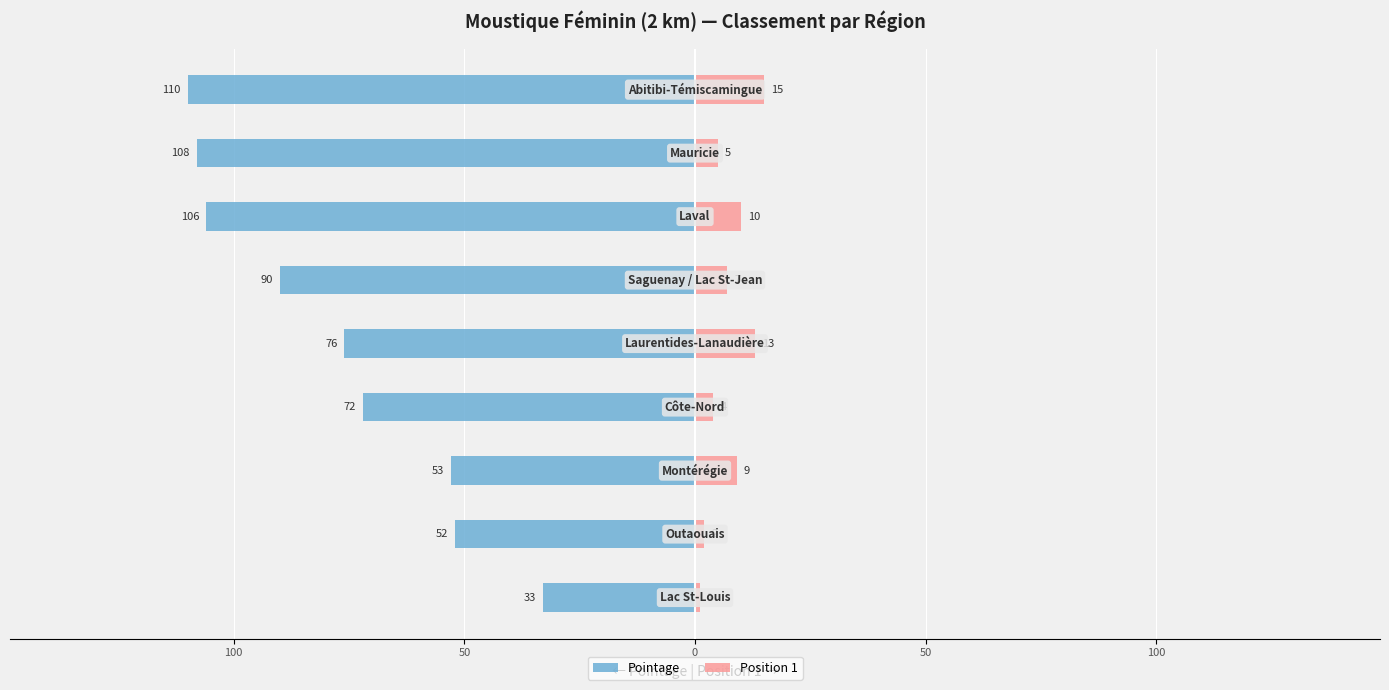

What is the difference between the maximum and minimum values in the Position 1 series?

14